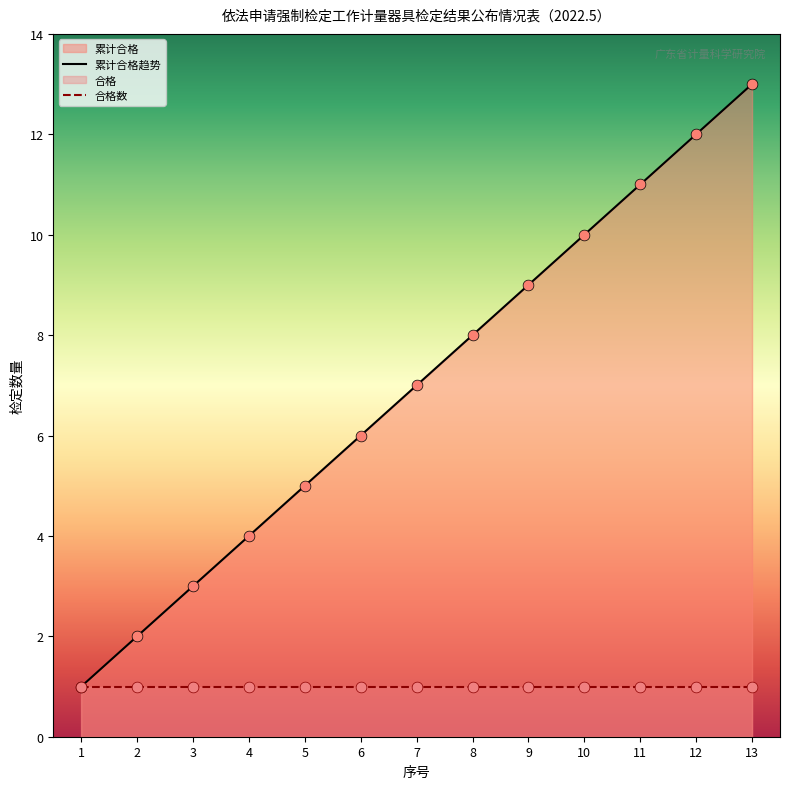

Approximately how many times larger is the value at 4 compared to 7?

0.6